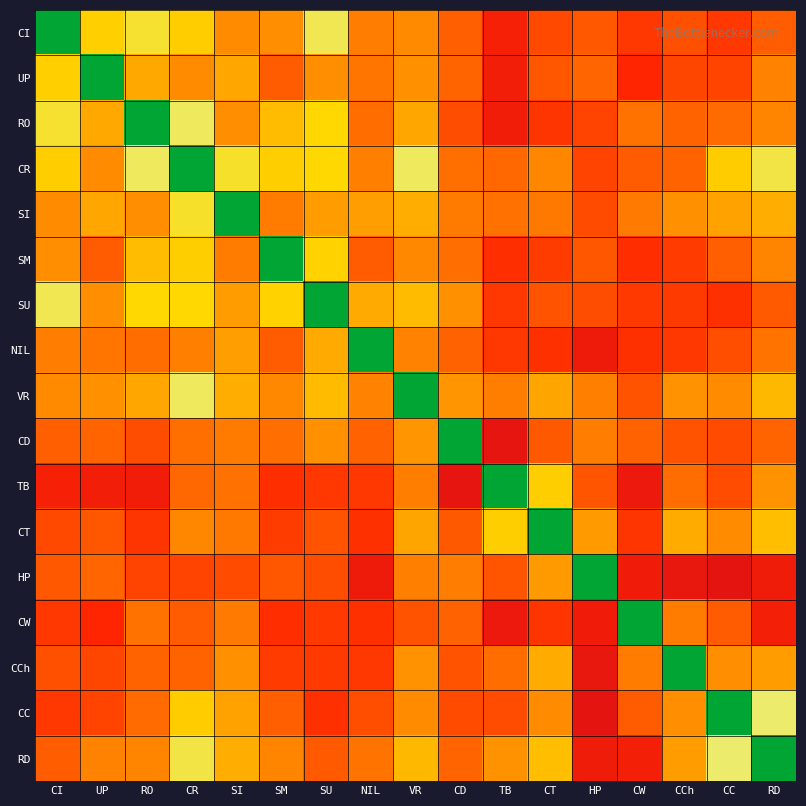

Which label corresponds to the smallest value in the chart?

CC